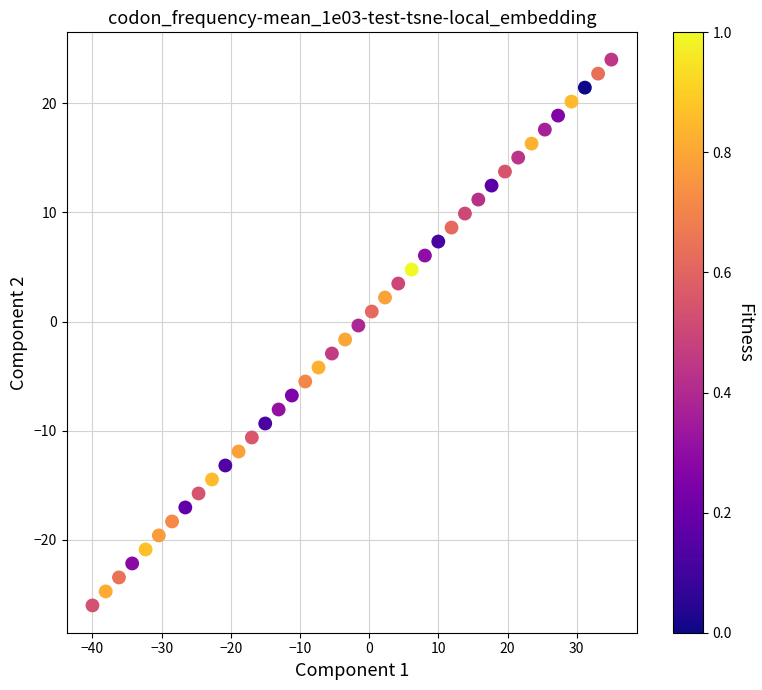

What is the range of X values (max minus min)?

75.0